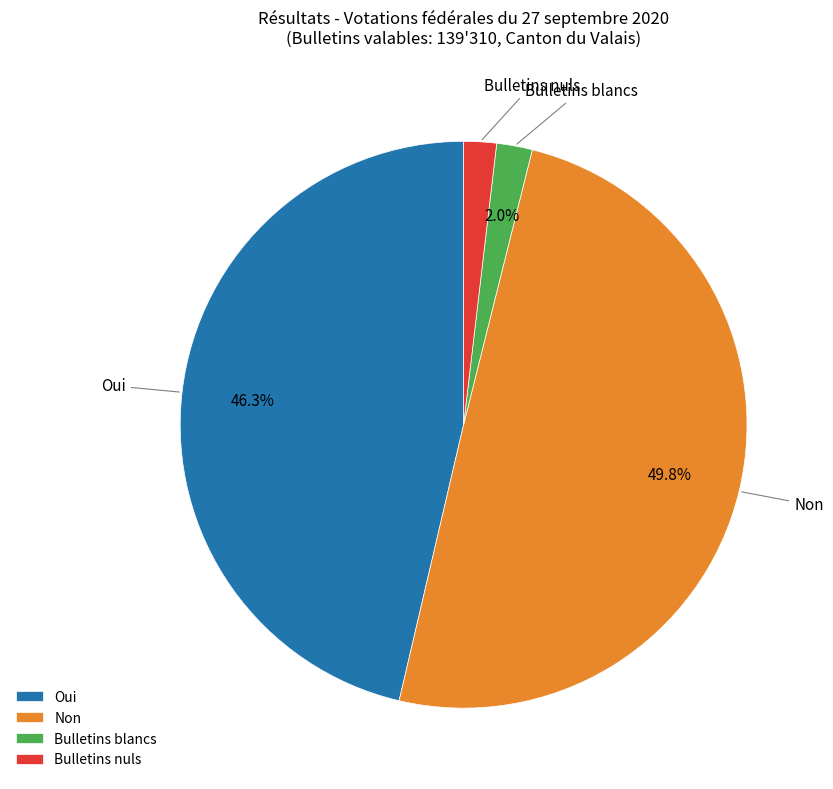

To the nearest percent, what is the combined percentage of Oui and Non?

96%